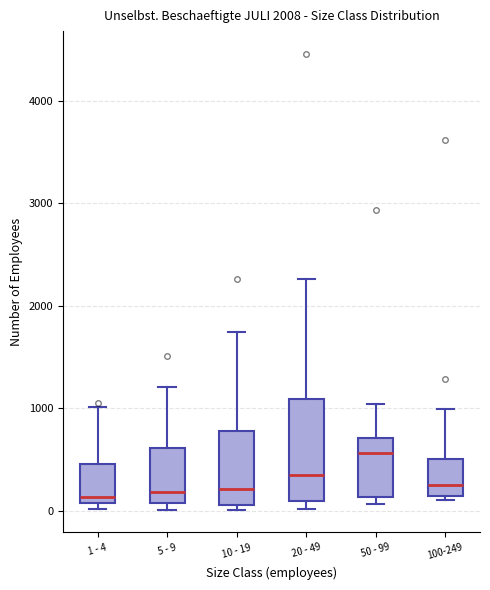

Where does the upper whisker of the box for 50 - 99 end on the y-axis? The values are not printed on the chart, so give them approximately, as read against the axis.

1000